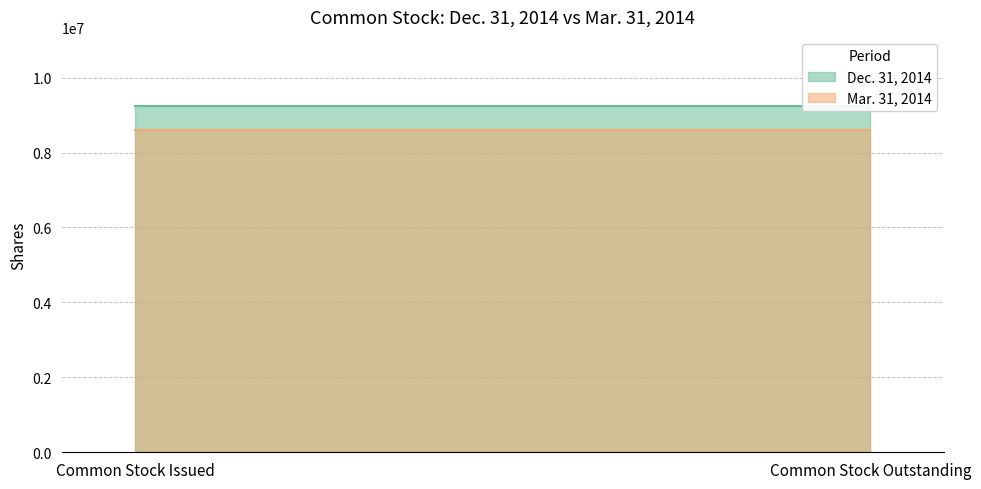

Which label corresponds to the smallest value in the chart?

Common Stock Issued